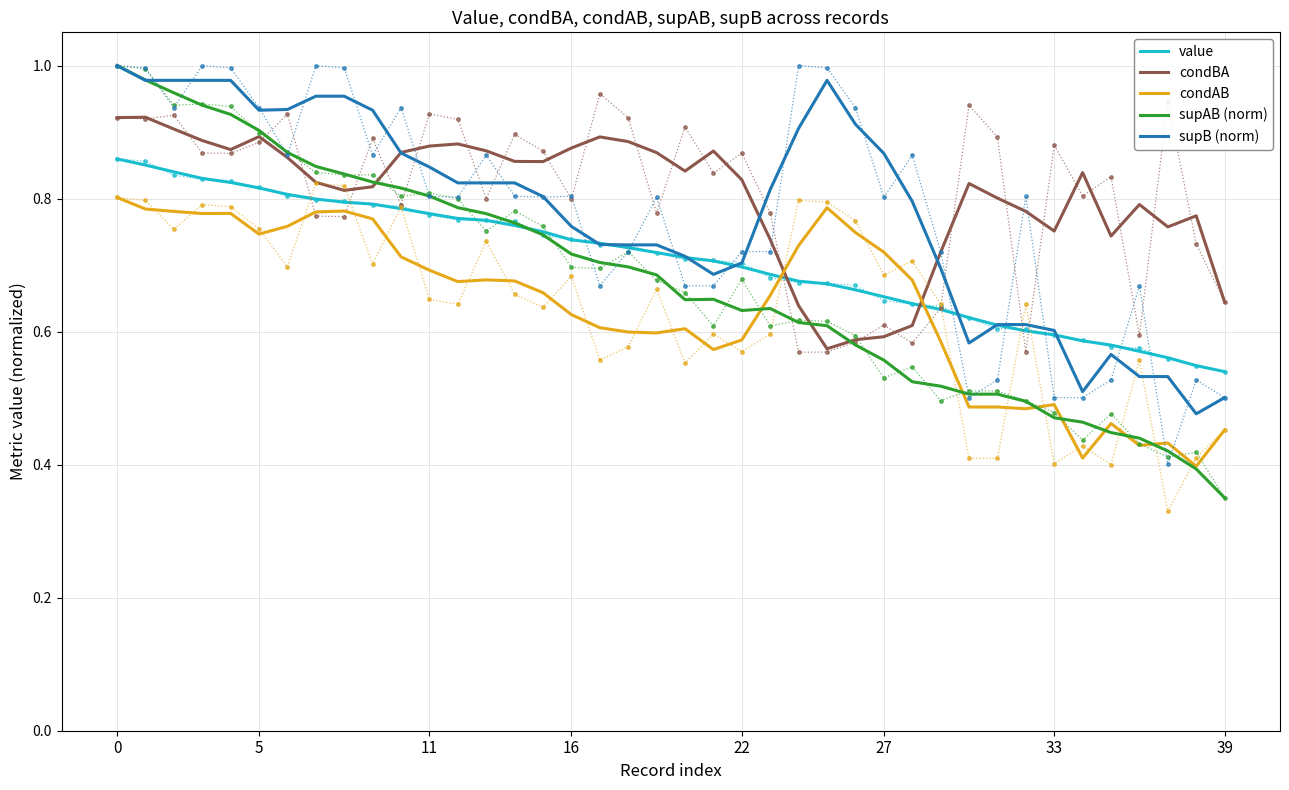

What is the sum of the value values at 16 and 8?

1.5